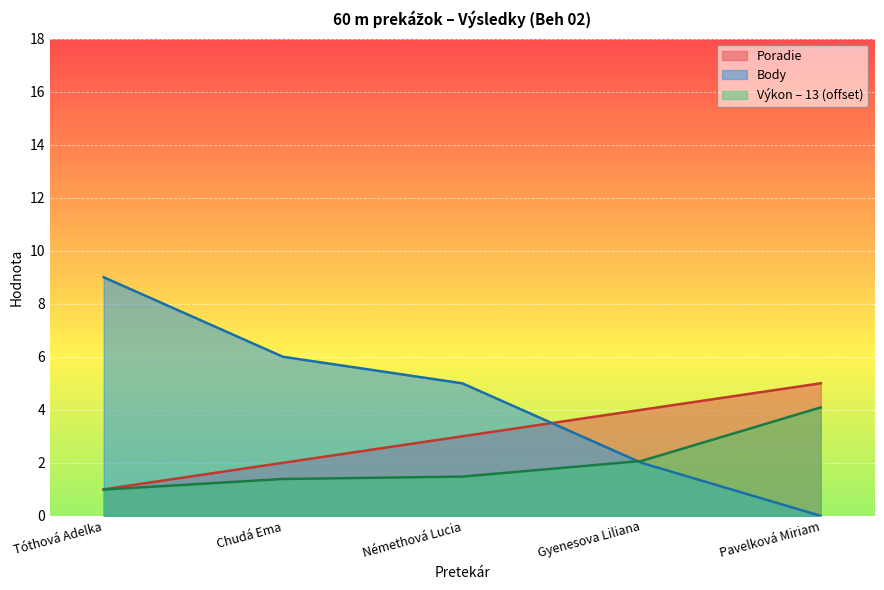

Is it true that Body equals 5.4 at Tóthová Adelka?

False